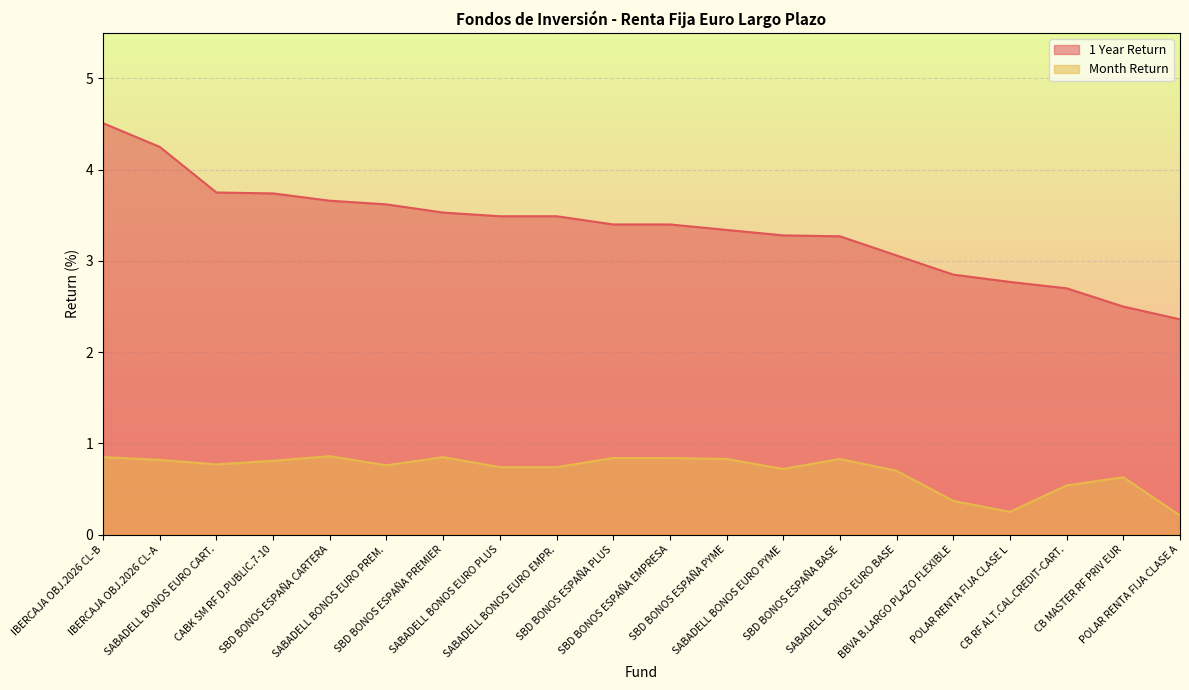

List the series in order of their peak value, highest first.

1 Year Return, Month Return